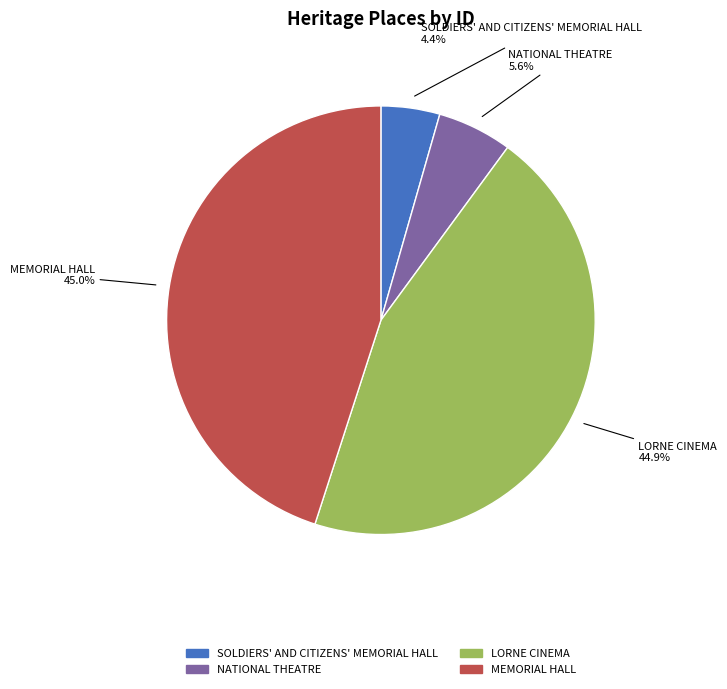

What percentage is NOT represented by LORNE CINEMA?

55.1%